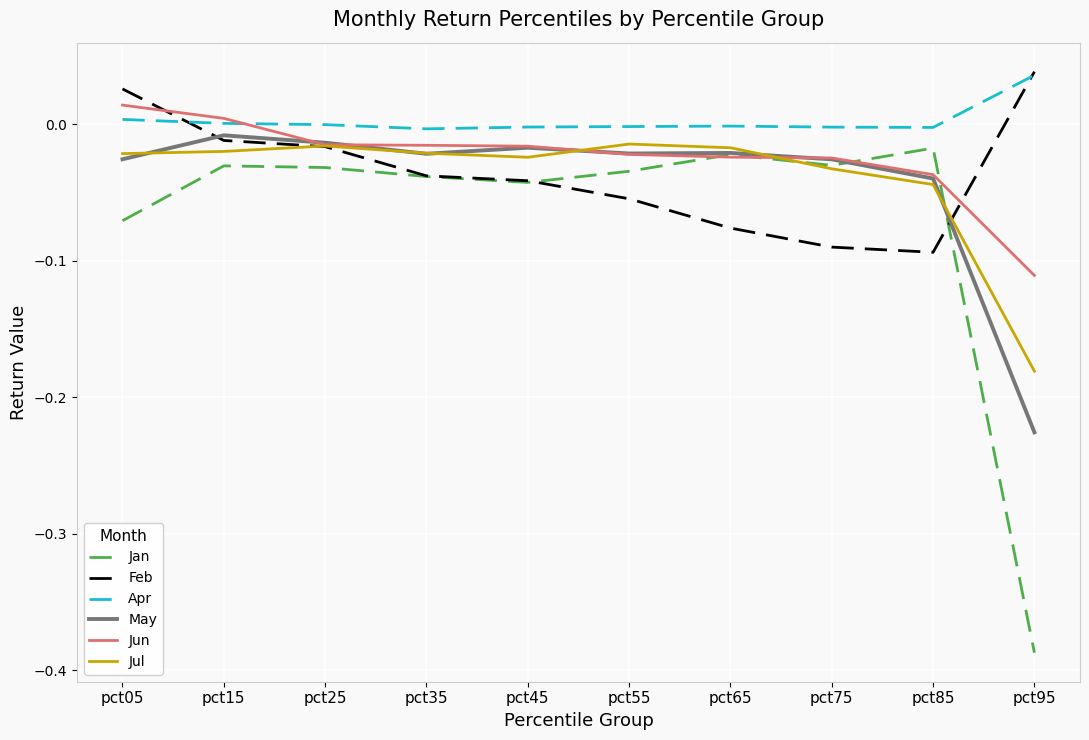

Which series has the largest total across all categories?

Apr